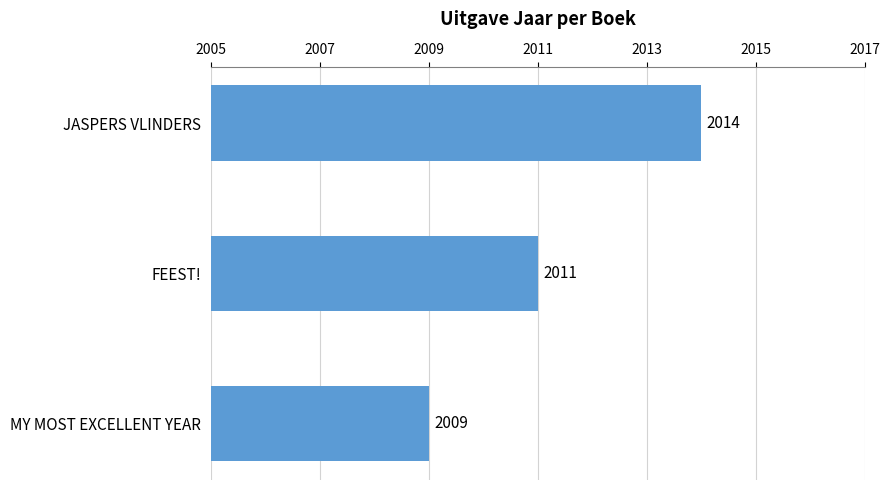

Approximately how many times larger is the value at FEEST! compared to MY MOST EXCELLENT YEAR?

1.0